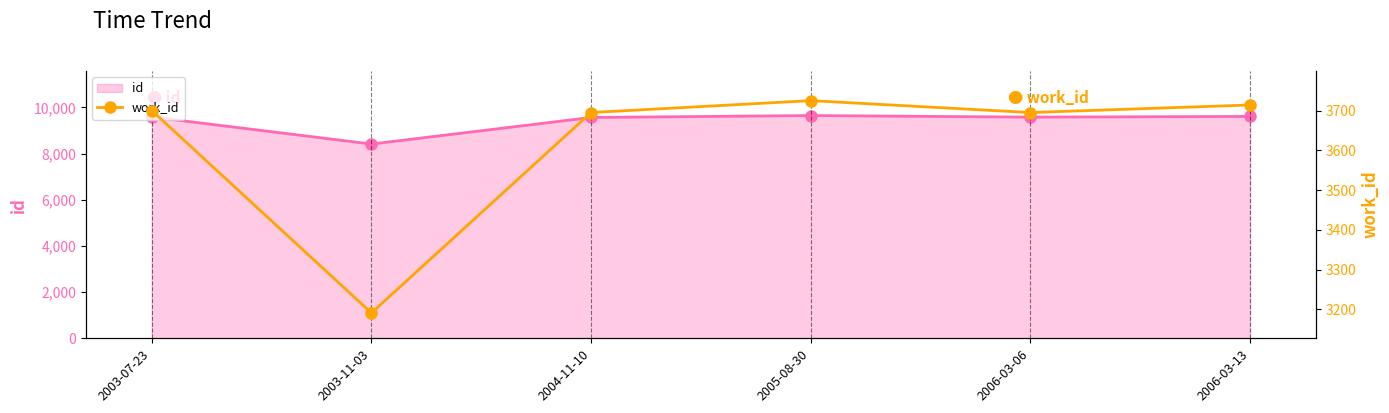

At which category does the chart reach its minimum across all series?

2003-11-03